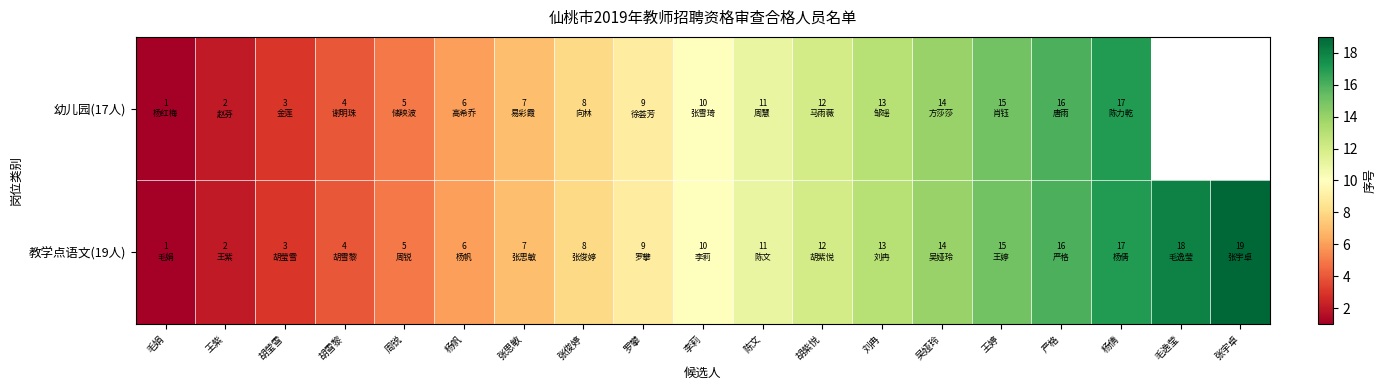

Is it true that 教学点语文(19人) equals 5.0 at 周锐?

True